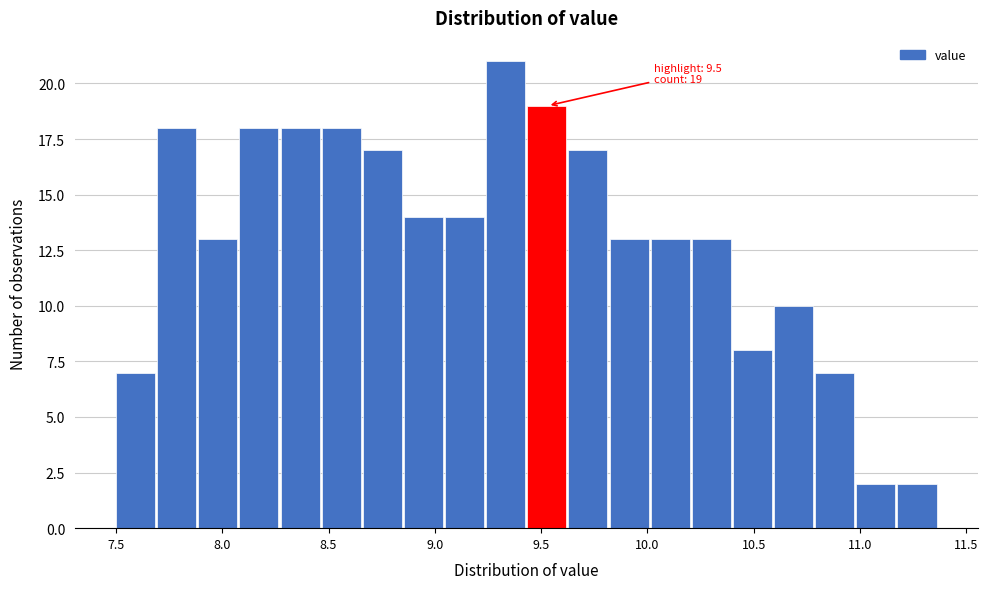

Around what value on the x-axis is the tallest bar? Give the approximate position of its centre, as read against the axis.

9.35